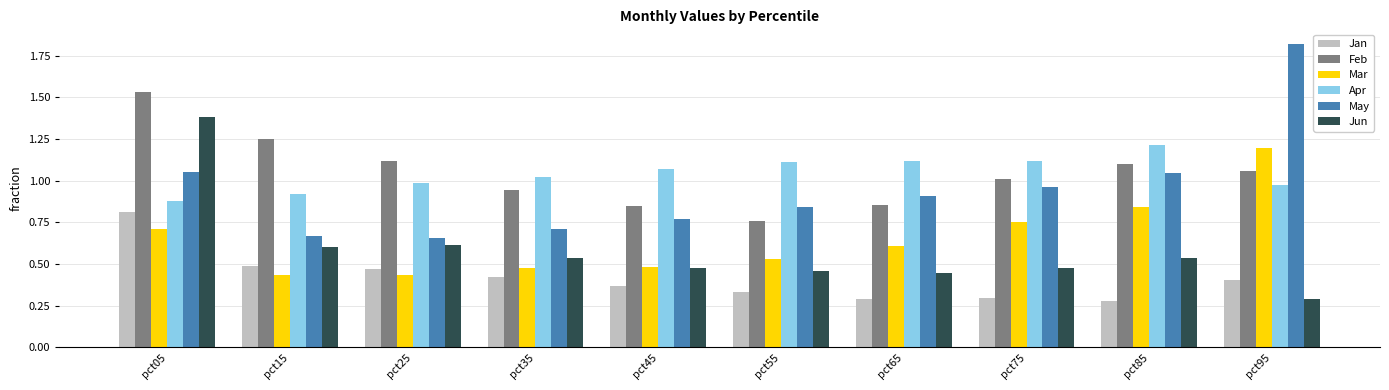

At which label does Feb reach its peak?

pct05